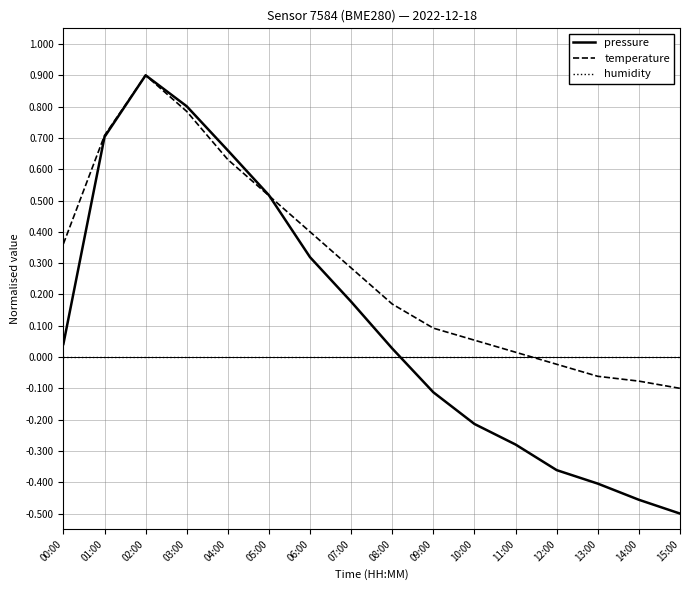

True or false: temperature has a value of 0.0 at 10:00.

False